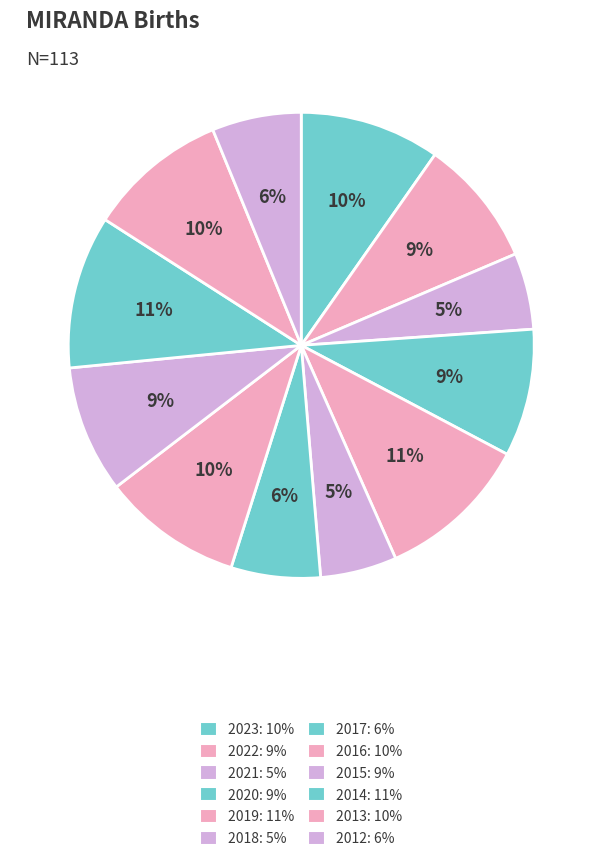

Which category has the smallest portion of the pie?

2021